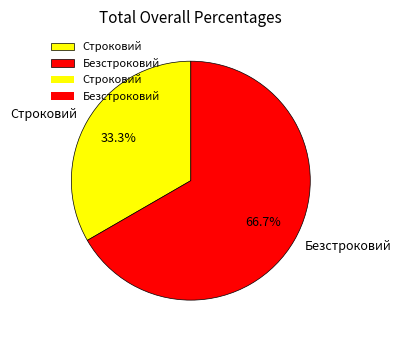

Is it true that Безстроковий is 72% of the pie?

False